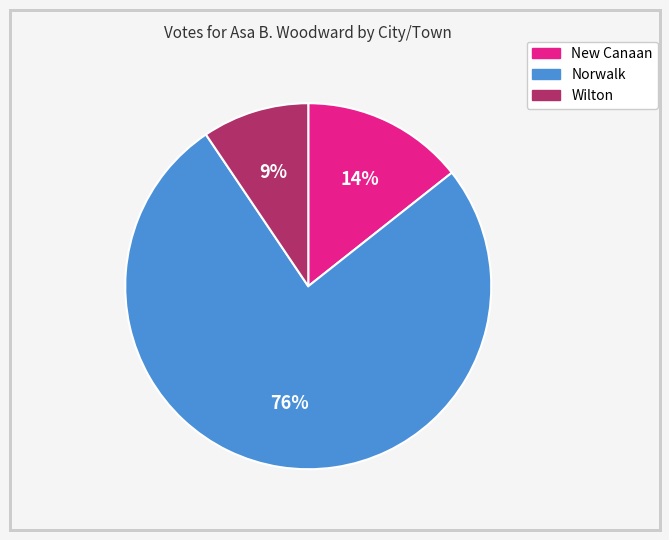

True or false: Wilton accounts for 23% of the total.

False